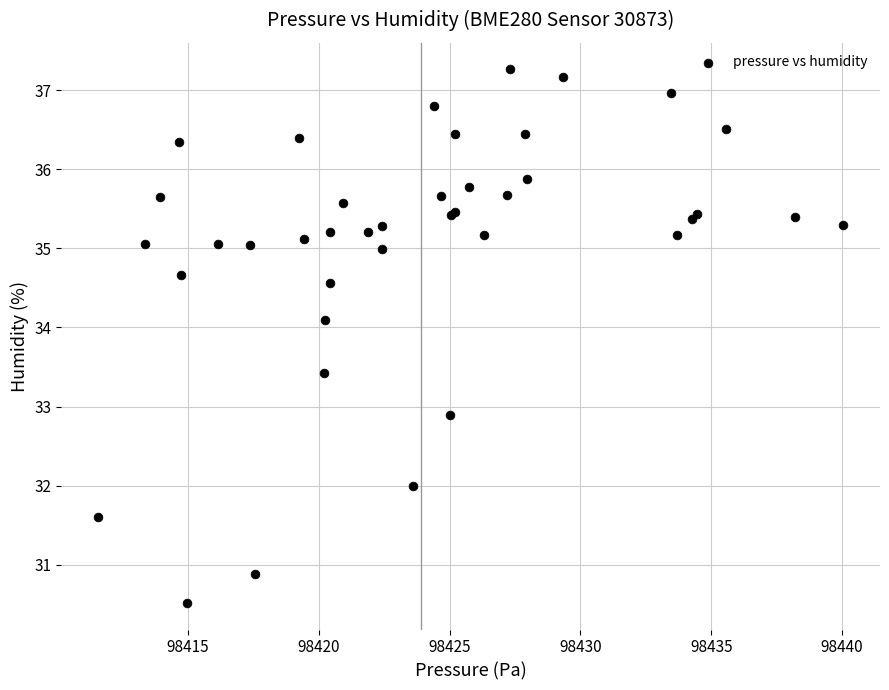

What Y value in the scatter plot is closest to 33?

32.9